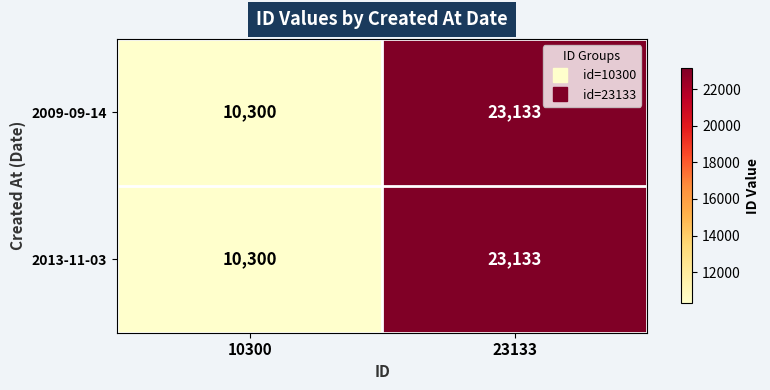

At which category is the sum across all series the highest?

23133